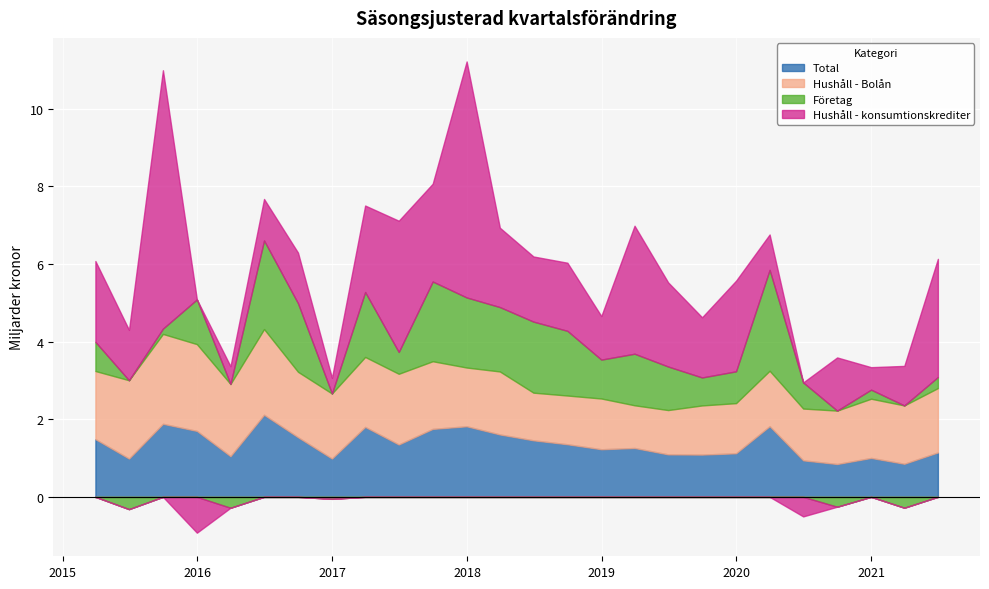

What are all the series names shown in the legend?

Total, Hushåll - Bolån, Företag, Hushåll - konsumtionskrediter